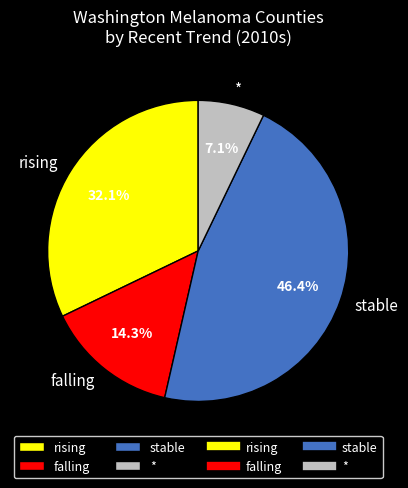

Is there a majority slice in this chart?

No